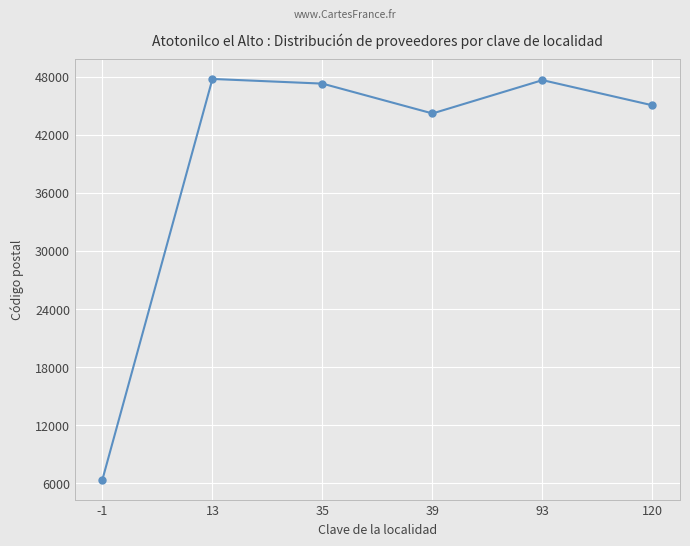

What is the value of the 3rd point from the left?

47270.0